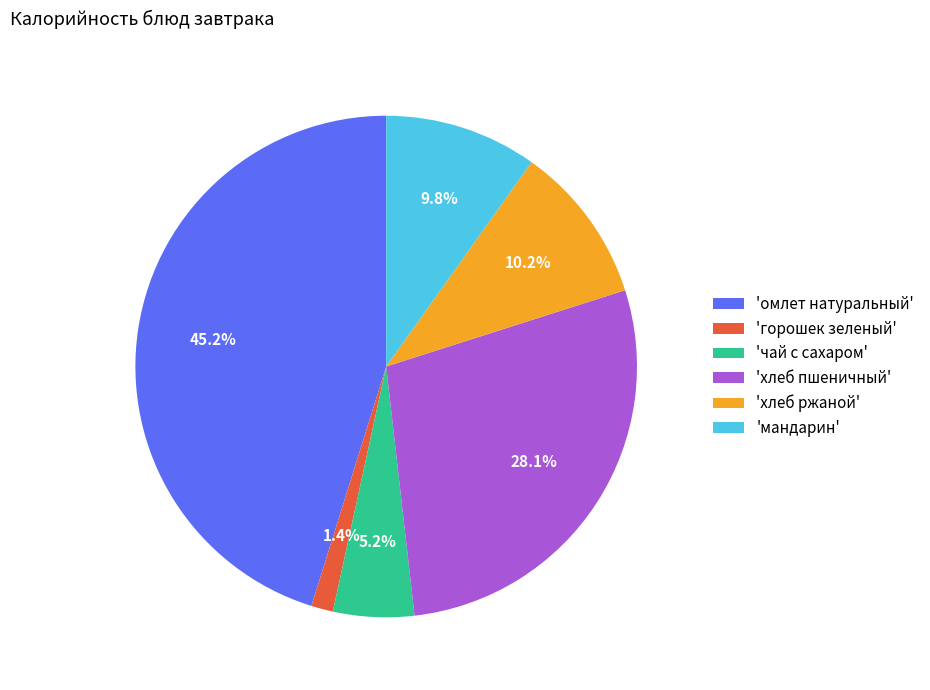

Which slice is the smallest?

'горошек зеленый'